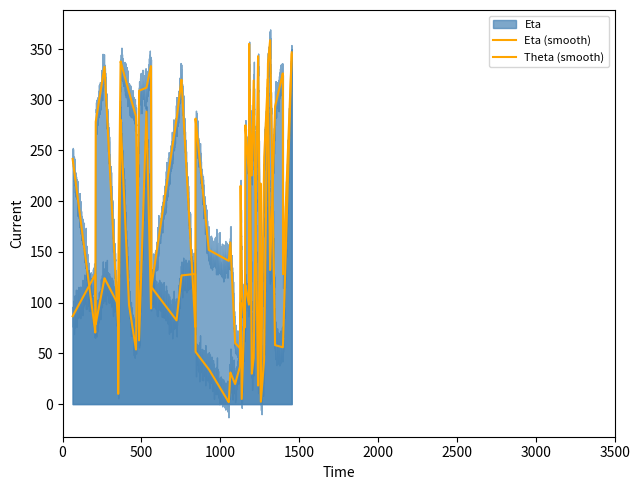

How many intersections are there between Theta and Eta?

16